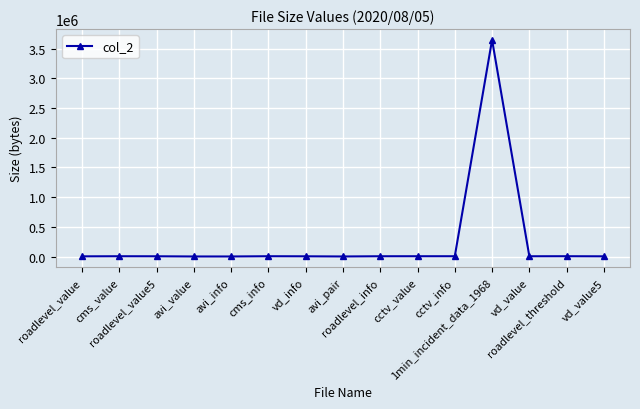

What is the ratio of the value at roadlevel_threshold to the value at vd_value5?

1.4